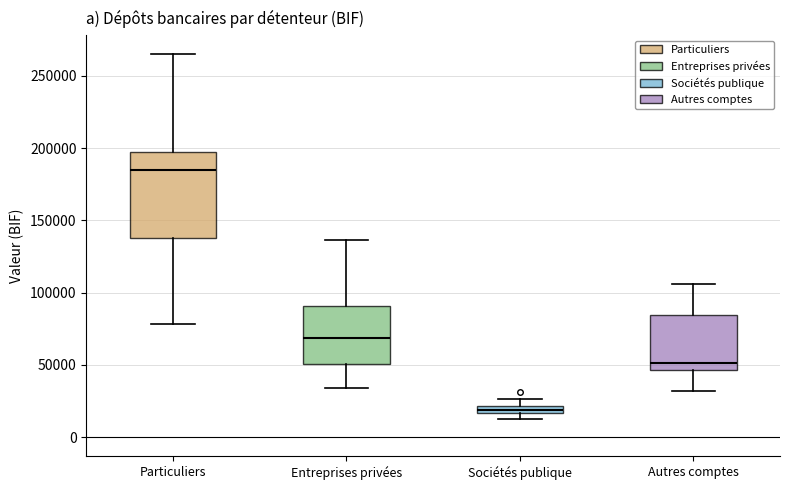

Where is the upper edge of the box for Particuliers on the y-axis? The values are not printed on the chart, so give them approximately, as read against the axis.

195000